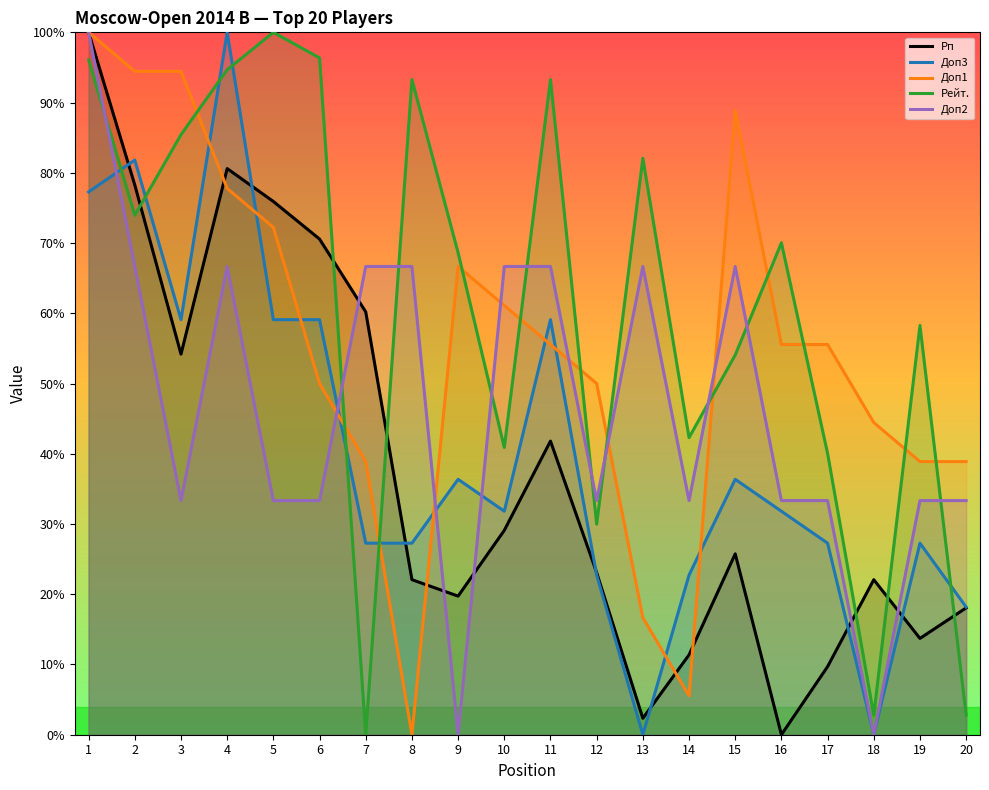

The value of Доп3 at 9 is 8.2. True or false?

False